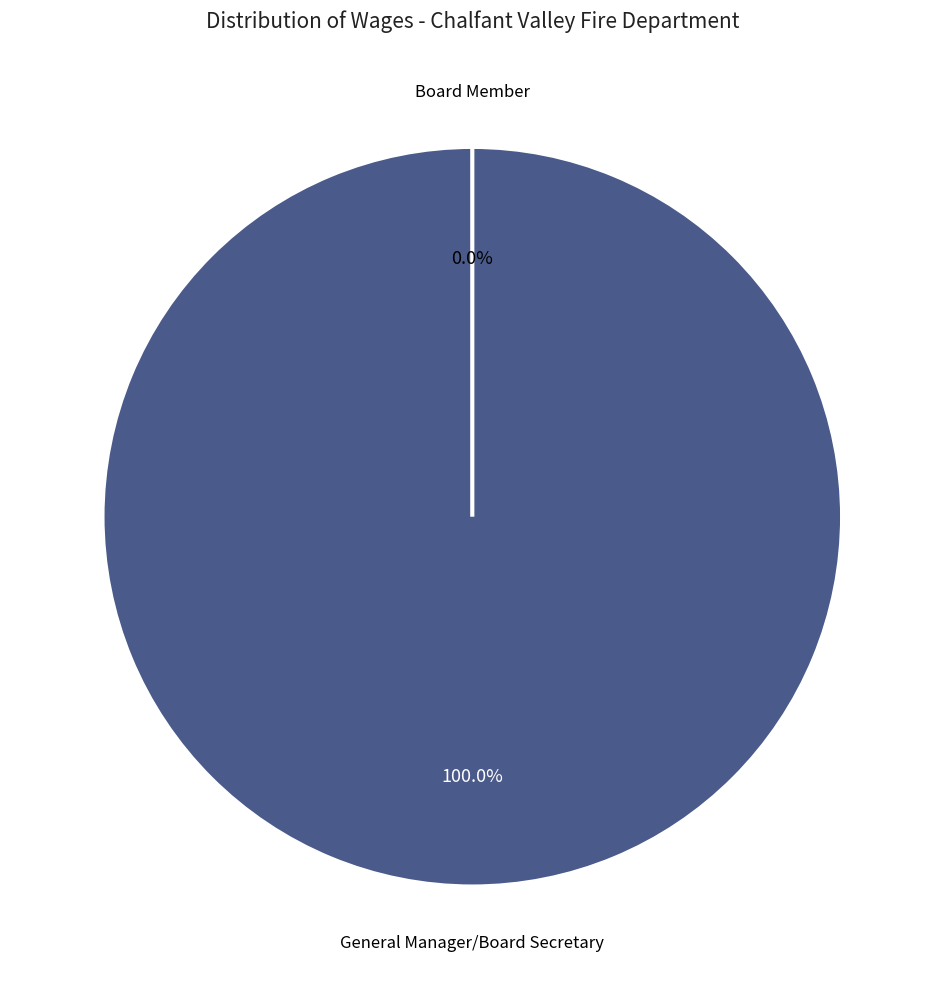

What is the largest slice in the pie chart?

General Manager/Board Secretary